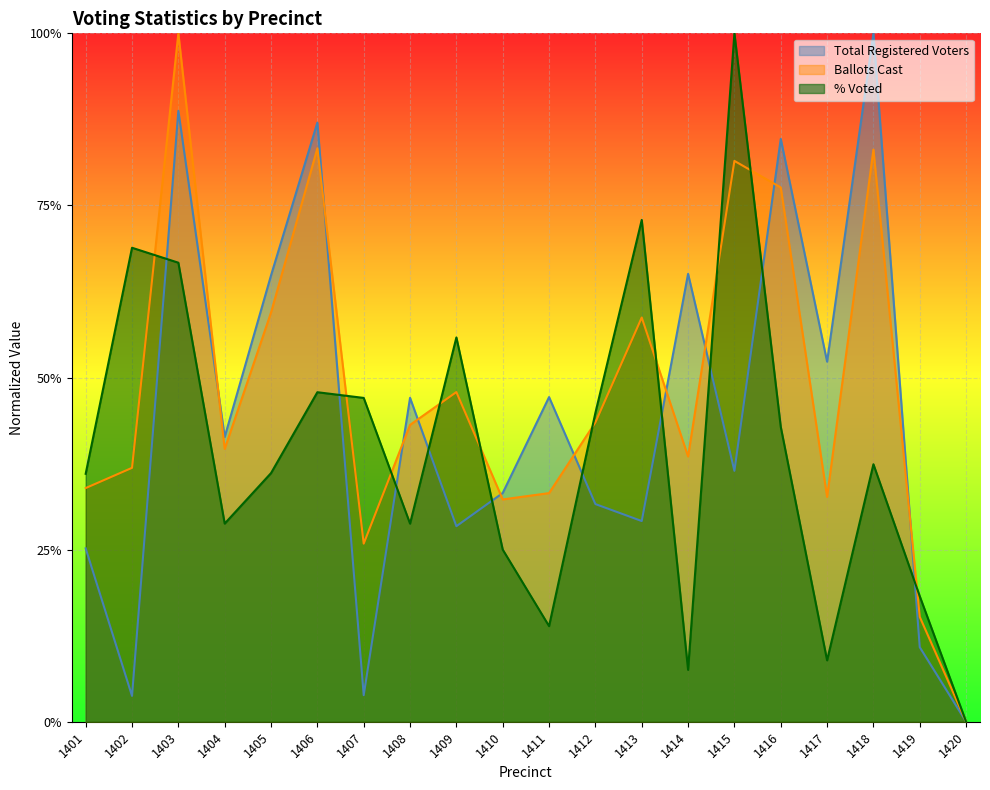

What are all the series names shown in the legend?

Total Registered Voters, Ballots Cast, % Voted